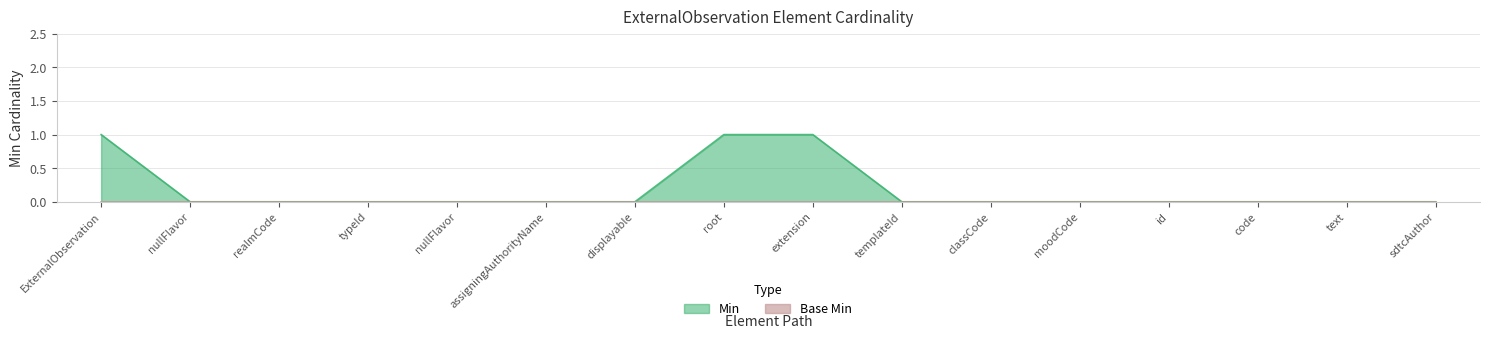

Where is the data nearest to the value 0?

nullFlavor